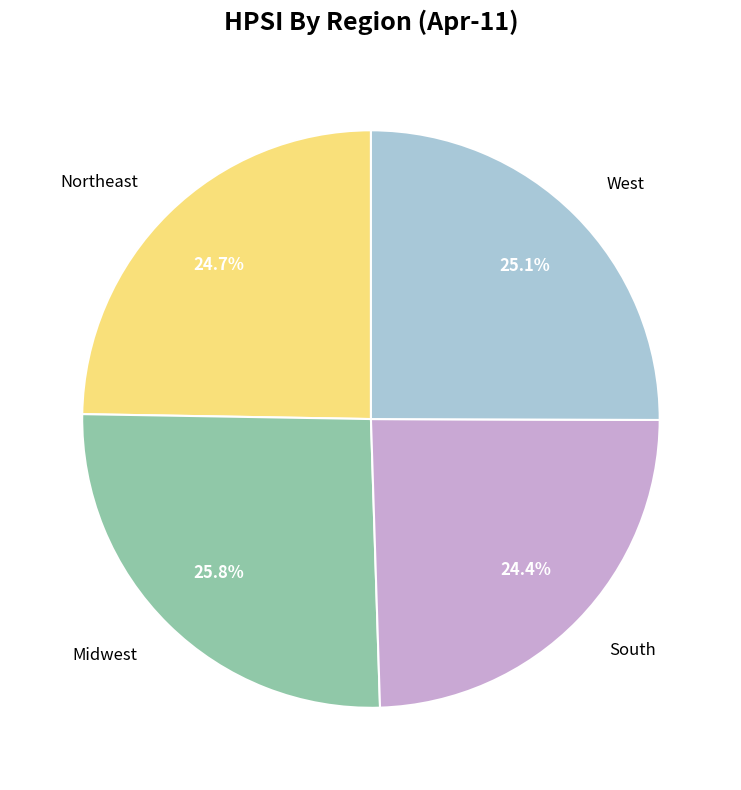

How many slices are in this pie chart?

4